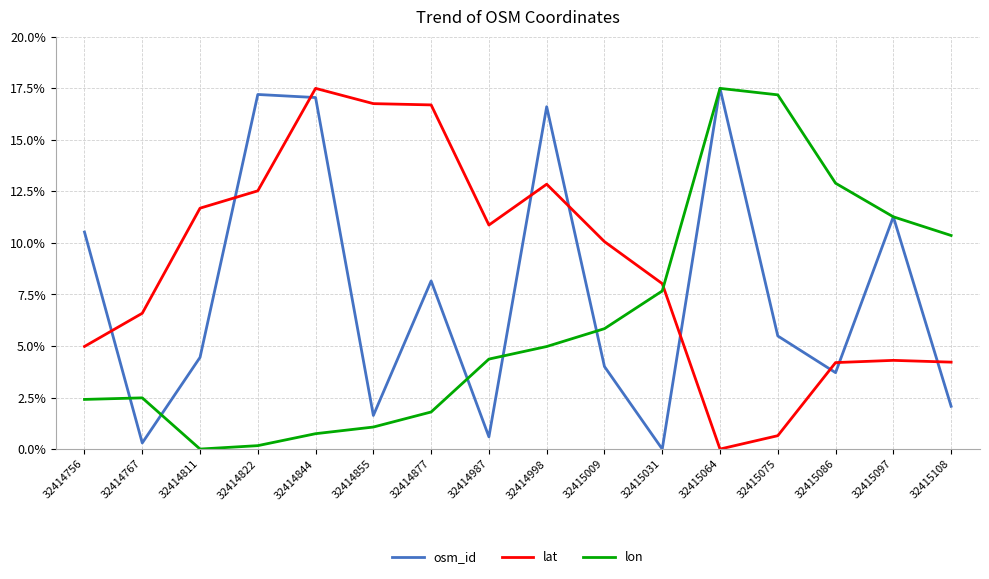

Is the value of osm_id at 32415009 greater than the value of lon at 32415075?

No